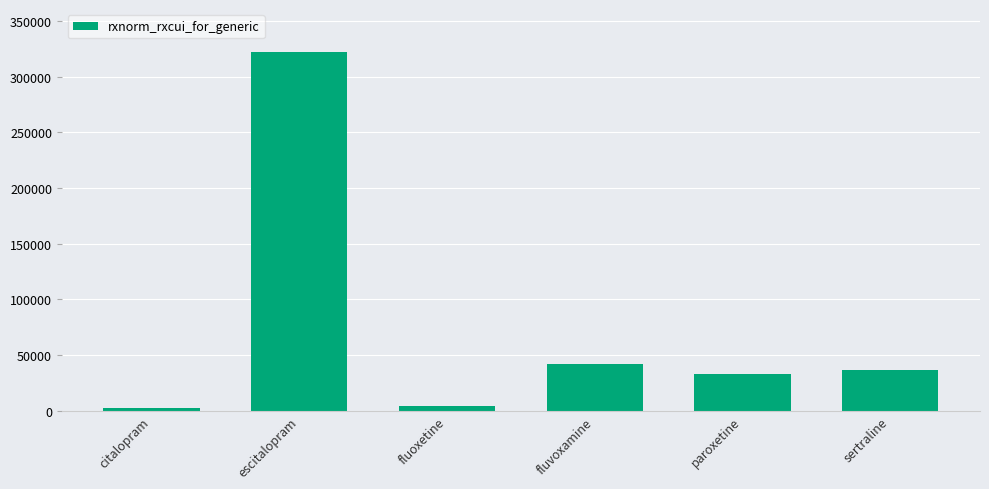

The chart shows a value of 36437 at sertraline. True or false?

True